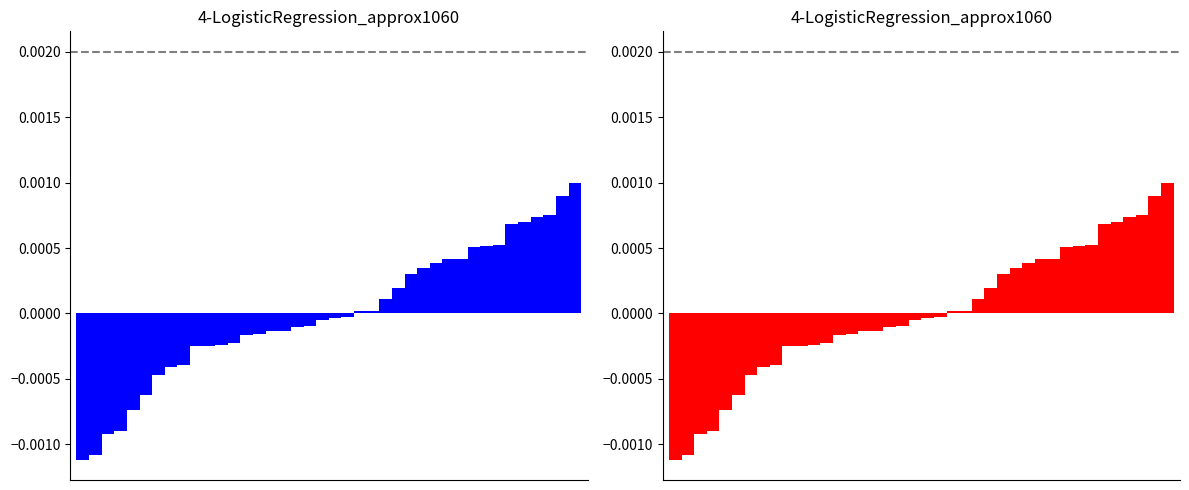

Reading right to left, list all the values displayed in this chart.

blue: 39=0.0	38=0.0	37=0.0	36=0.0	35=0.0	34=0.0	33=0.0	32=0.0	31=0.0	30=0.0	29=0.0	28=0.0	27=0.0	26=0.0	25=0.0	24=0.0	23=0.0	22=0.0	21=-0.0	20=-0.0	19=-0.0	18=-0.0	17=-0.0	16=-0.0	15=-0.0	14=-0.0	13=-0.0	12=-0.0	11=-0.0	10=-0.0	9=-0.0	8=-0.0	7=-0.0	6=-0.0	5=-0.0	4=-0.0	3=-0.0	2=-0.0	1=-0.0	0=-0.0
red: 39=0.0	38=0.0	37=0.0	36=0.0	35=0.0	34=0.0	33=0.0	32=0.0	31=0.0	30=0.0	29=0.0	28=0.0	27=0.0	26=0.0	25=0.0	24=0.0	23=0.0	22=0.0	21=-0.0	20=-0.0	19=-0.0	18=-0.0	17=-0.0	16=-0.0	15=-0.0	14=-0.0	13=-0.0	12=-0.0	11=-0.0	10=-0.0	9=-0.0	8=-0.0	7=-0.0	6=-0.0	5=-0.0	4=-0.0	3=-0.0	2=-0.0	1=-0.0	0=-0.0